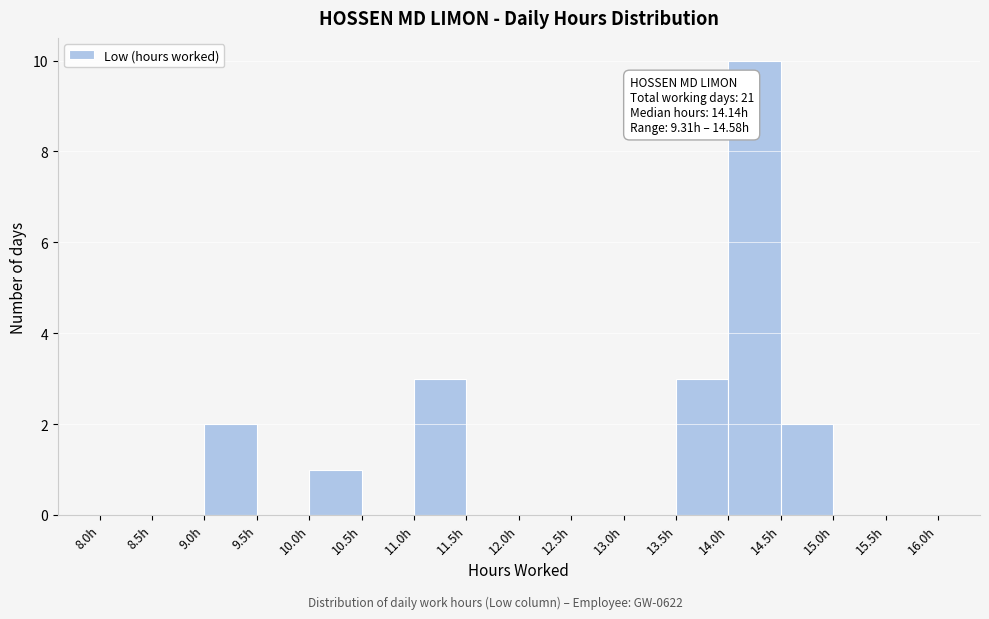

Which range on the x-axis has the tallest bar?

14.0 to 14.5